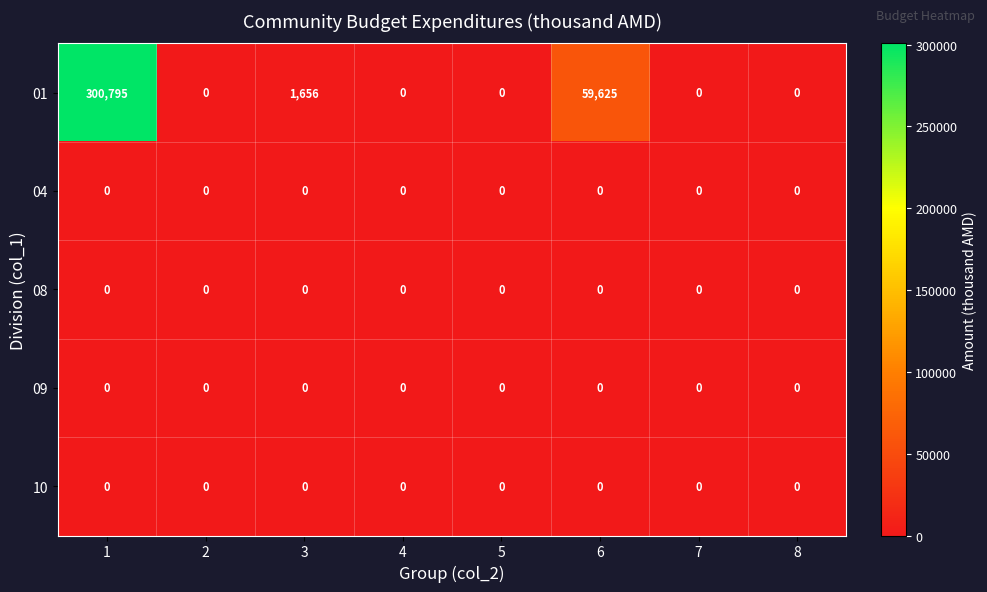

What is the average value of the 01 series?

45260